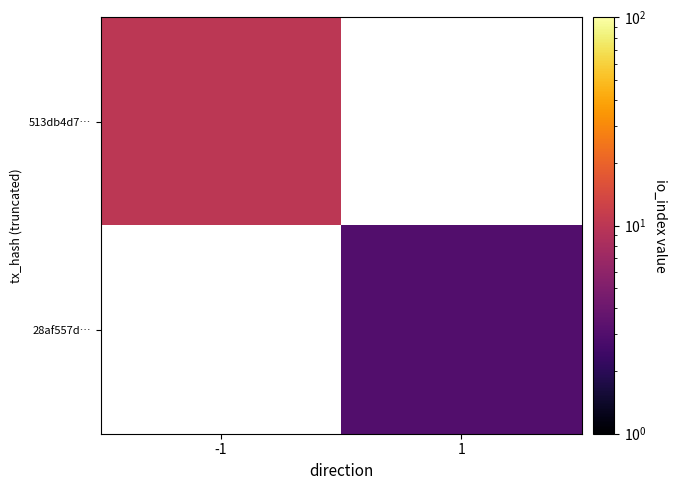

True or false: 28af557d… has a value of 5.3 at 1.

False